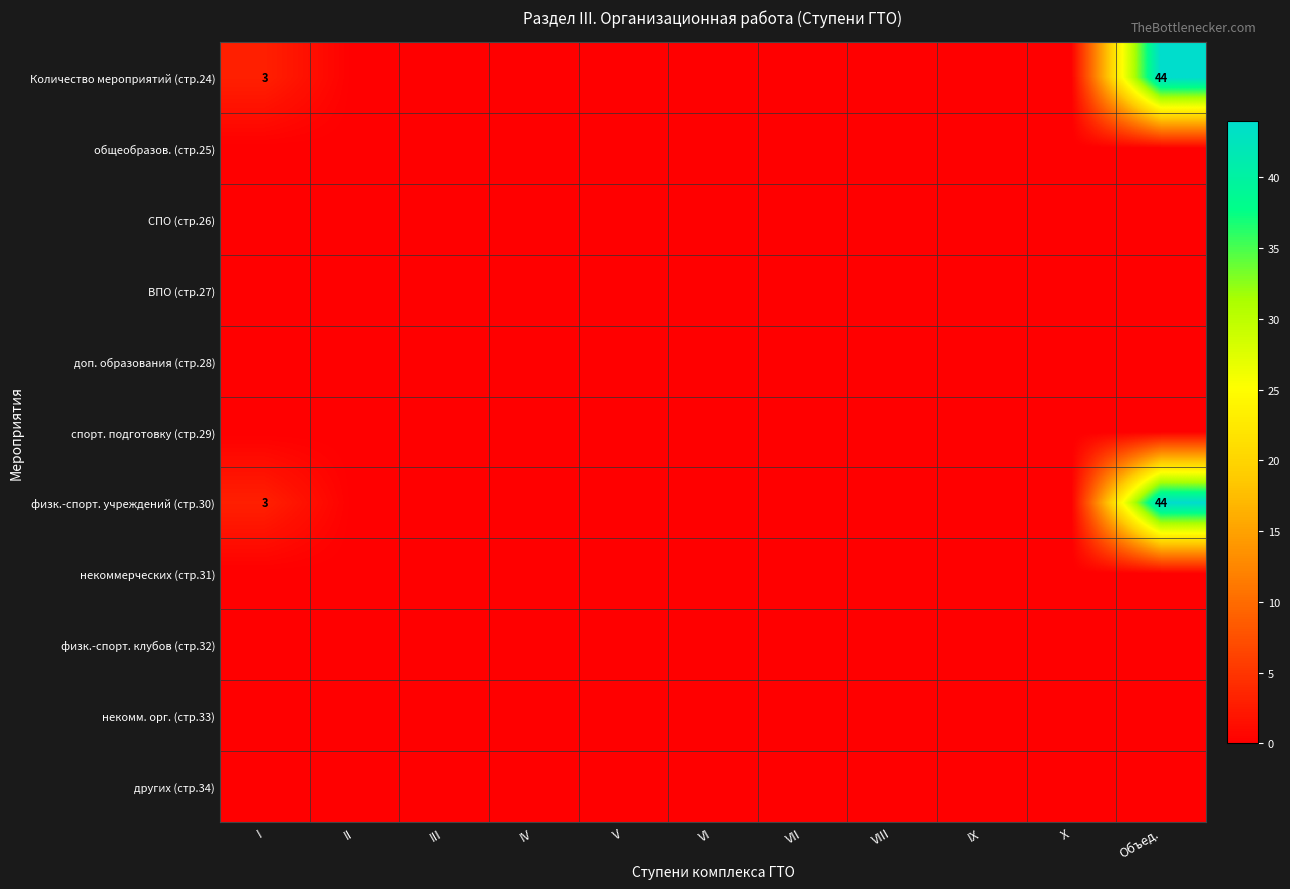

At I, list the series in order from largest to smallest.

Количество мероприятий (стр.24), физк.-спорт. учреждений (стр.30), общеобразов. (стр.25), СПО (стр.26), ВПО (стр.27), доп. образования (стр.28), спорт. подготовку (стр.29), некоммерческих (стр.31), физк.-спорт. клубов (стр.32), некомм. орг. (стр.33), других (стр.34)